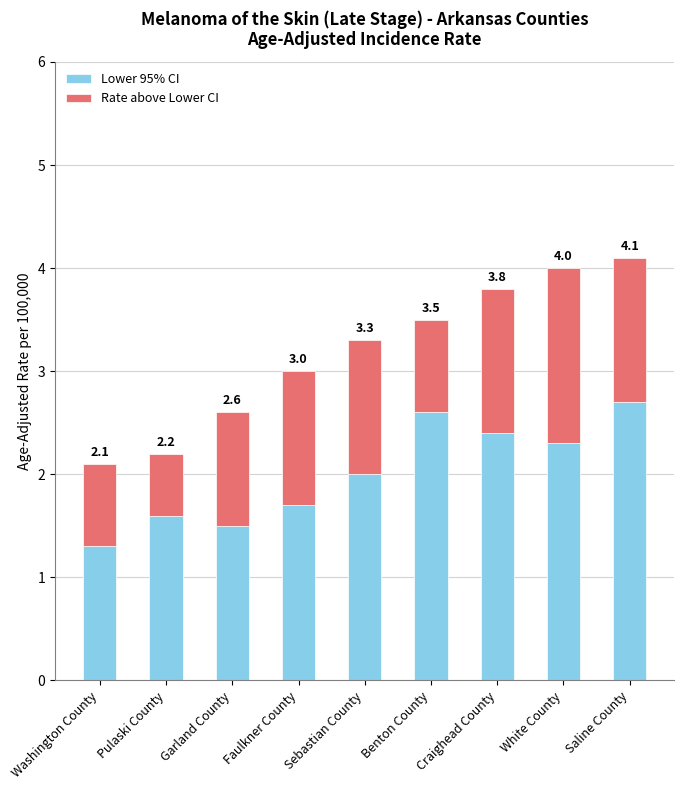

Does the chart contain stacked bars?

Yes